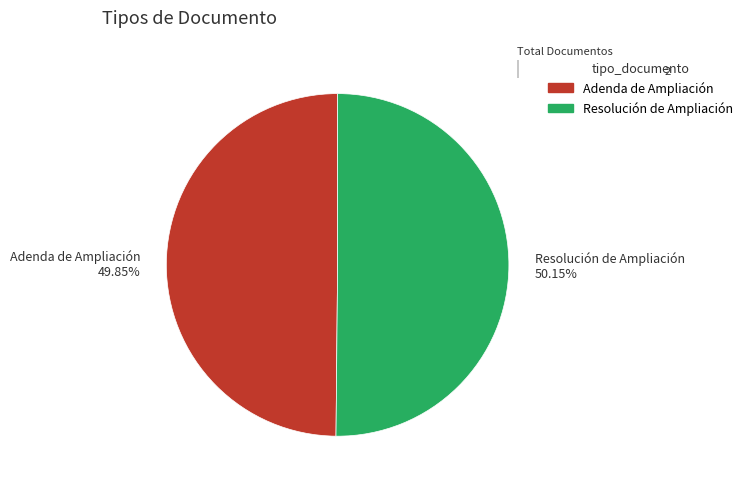

How much of the chart is everything except Adenda de Ampliación?

50.2%